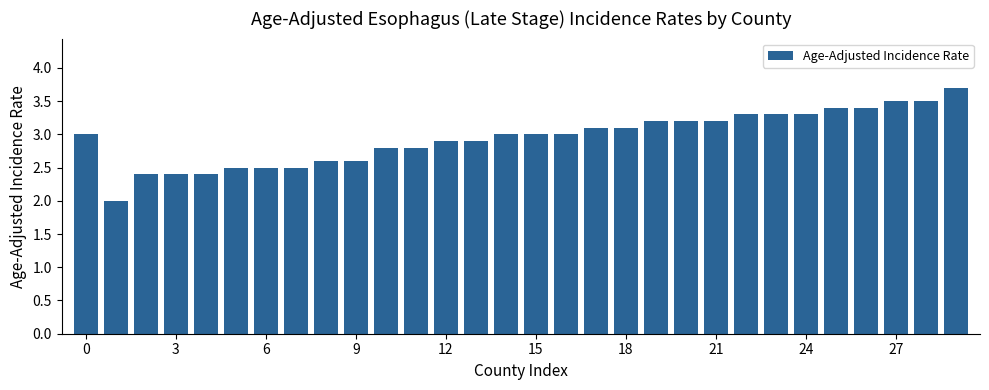

What is the maximum value shown in the chart?

3.7